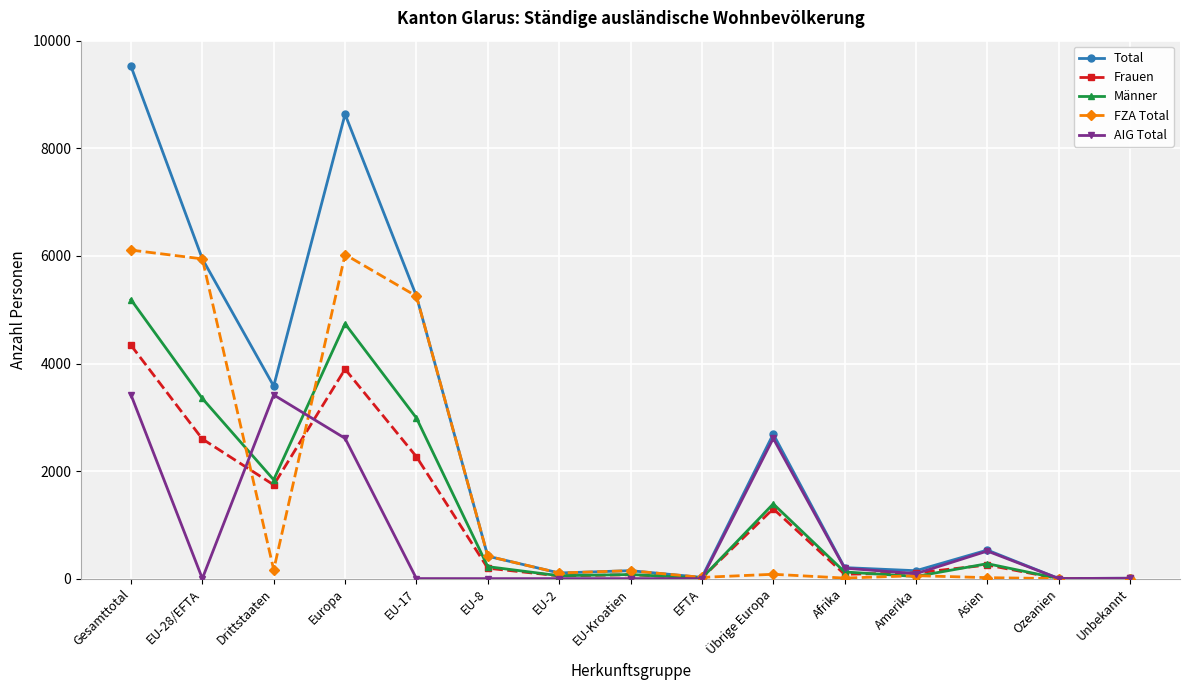

What is the spread (max minus min) of values at Gesamttotal?

6110